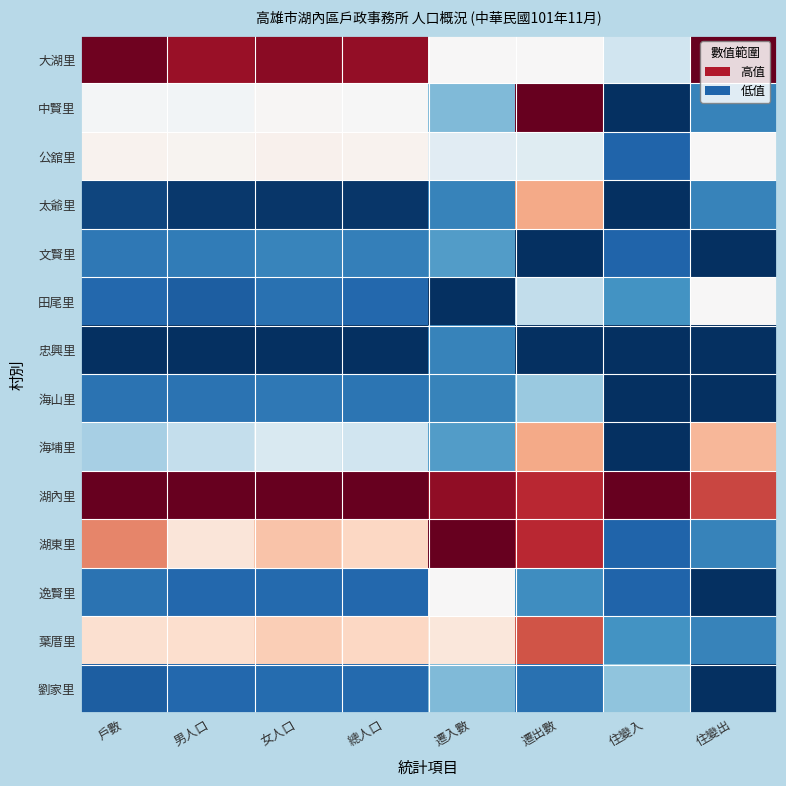

How many categories are shown in the chart?

8